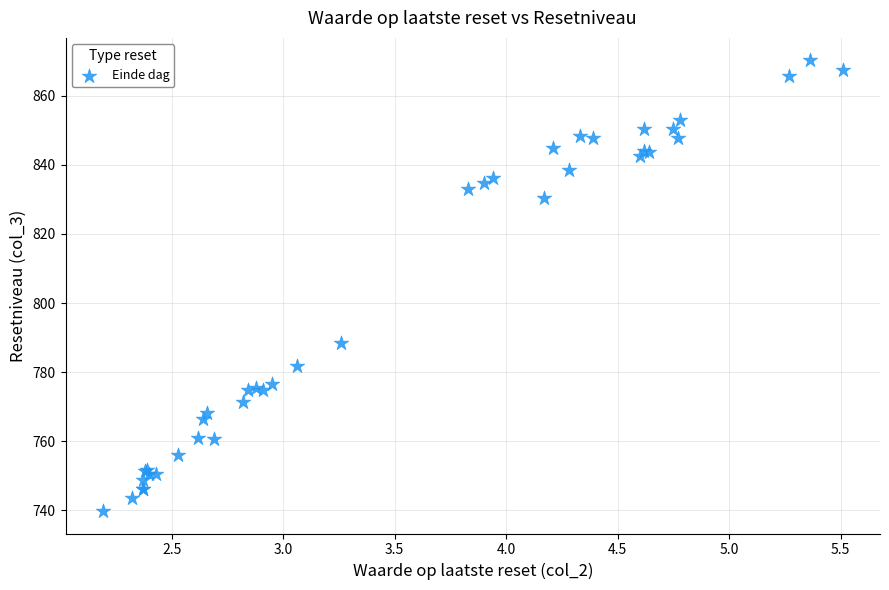

What Y value in the scatter plot is closest to 805?

788.5